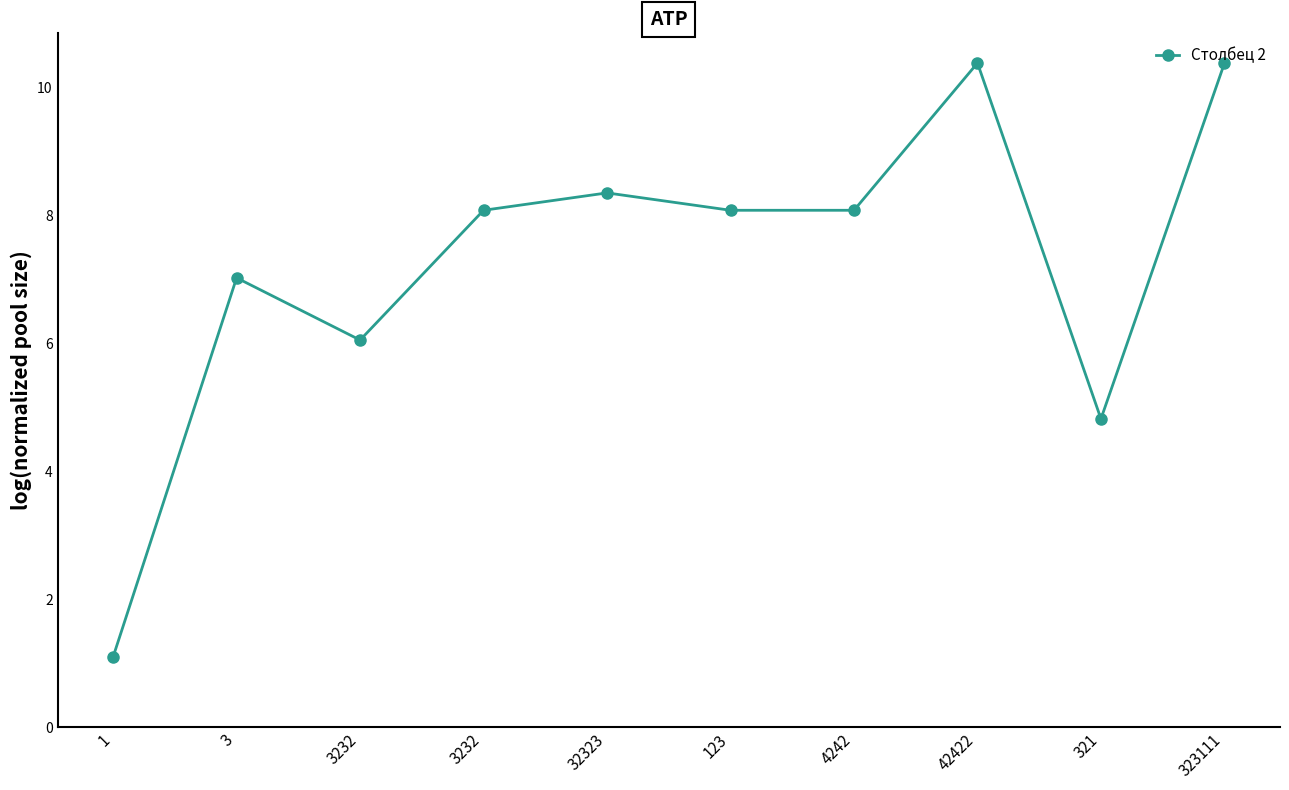

Does the chart have visible grid lines?

No